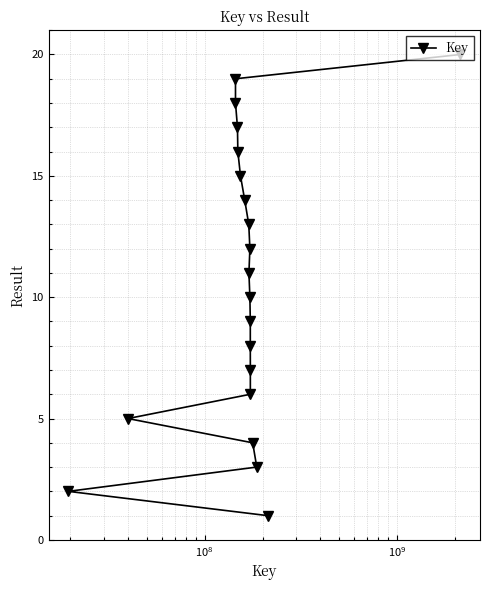

What is the greatest value displayed?

20